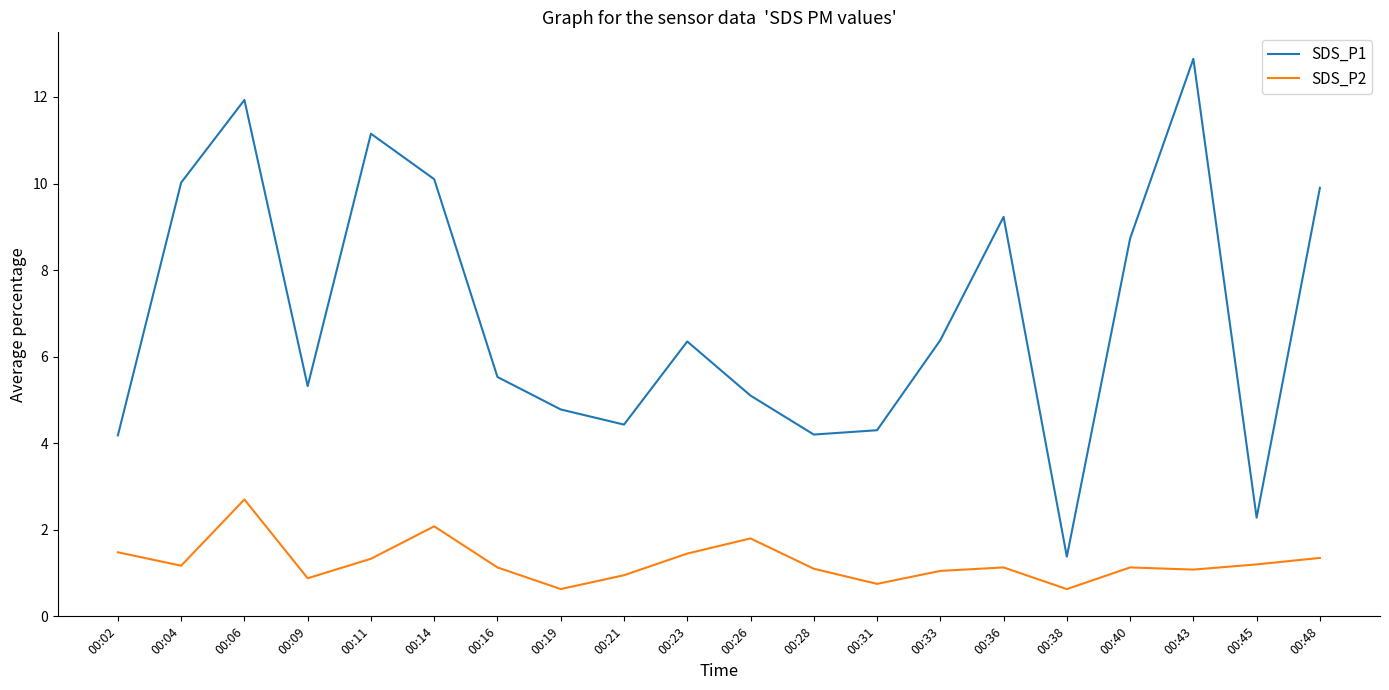

True or false: SDS_P2 and SDS_P1 cross at least once.

False